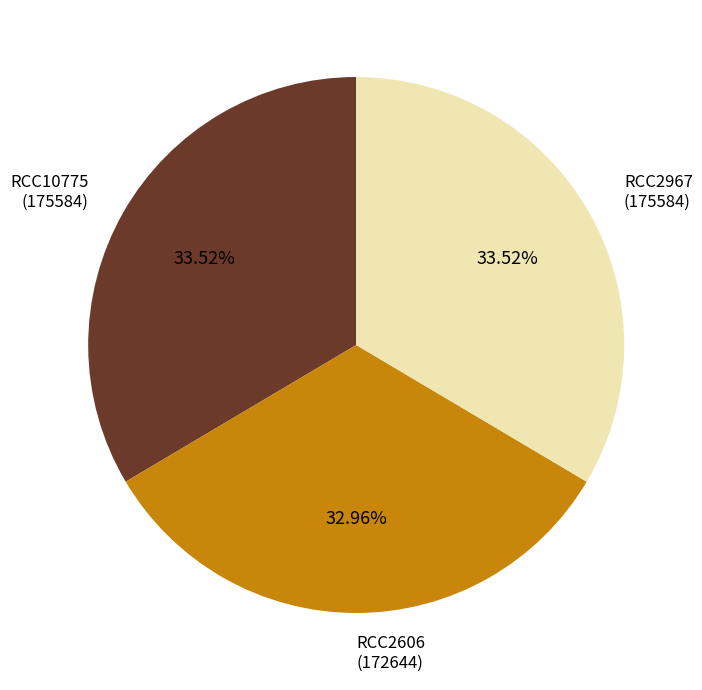

To the nearest percent, what portion does RCC10775 represent?

34%